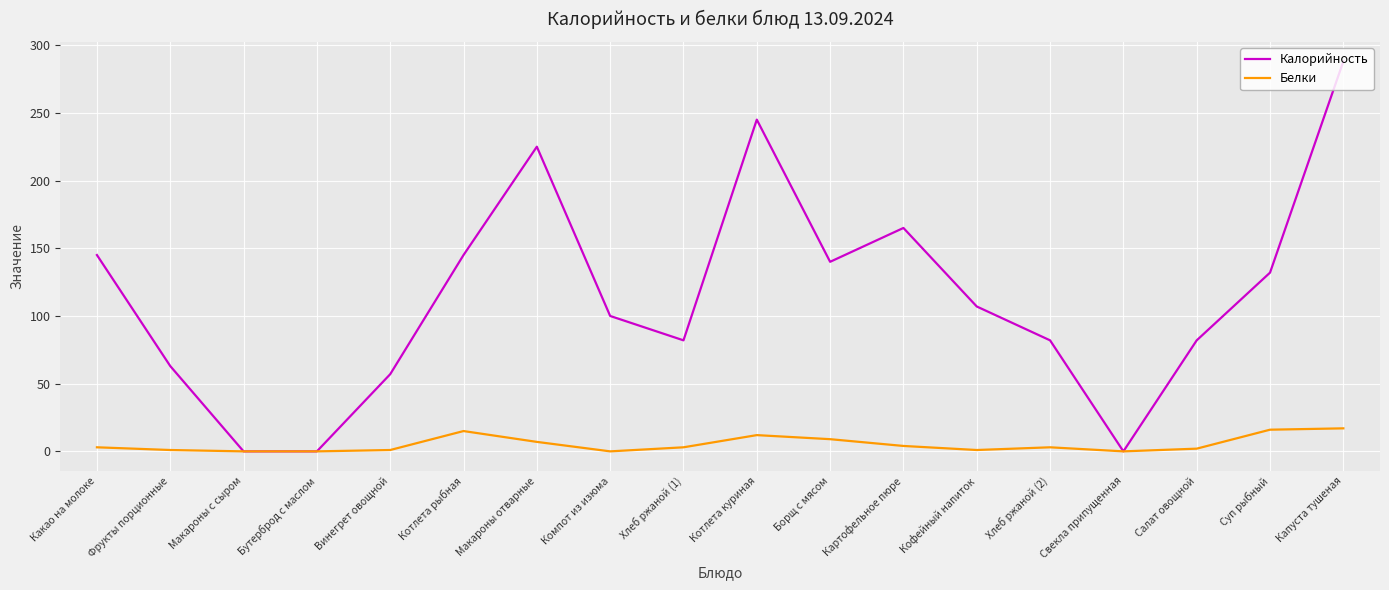

What position from the left is Макароны отварные?

7